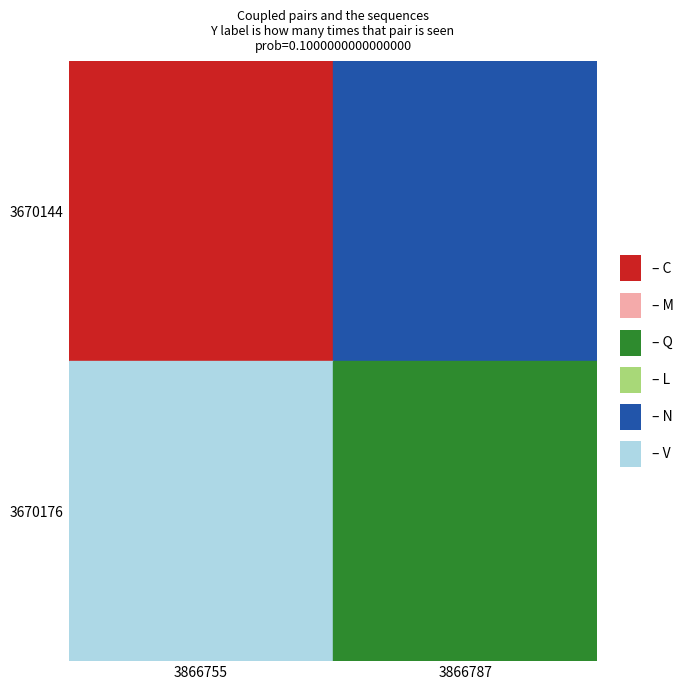

Reading left to right, list all the values displayed in this chart.

dflag_values: 3670144	3670176
vflag_values: 3866755	3866787